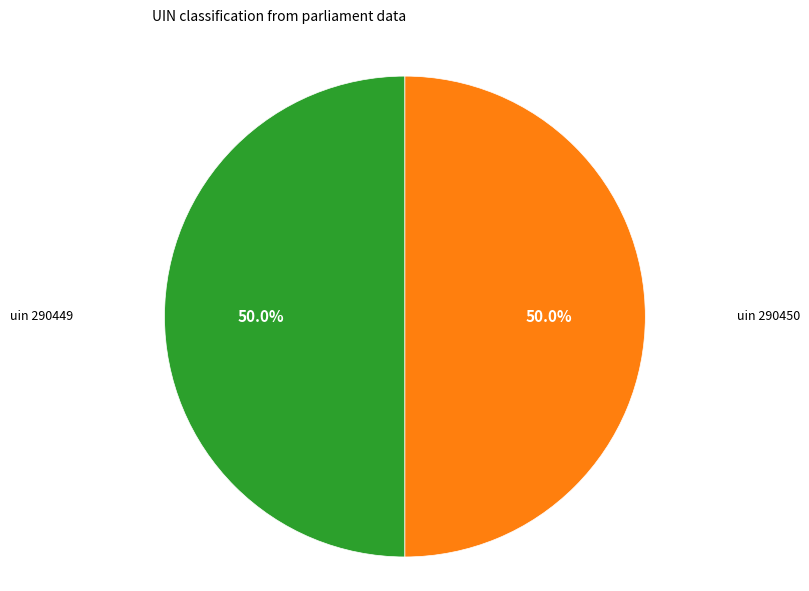

How many segments does this pie chart have?

2